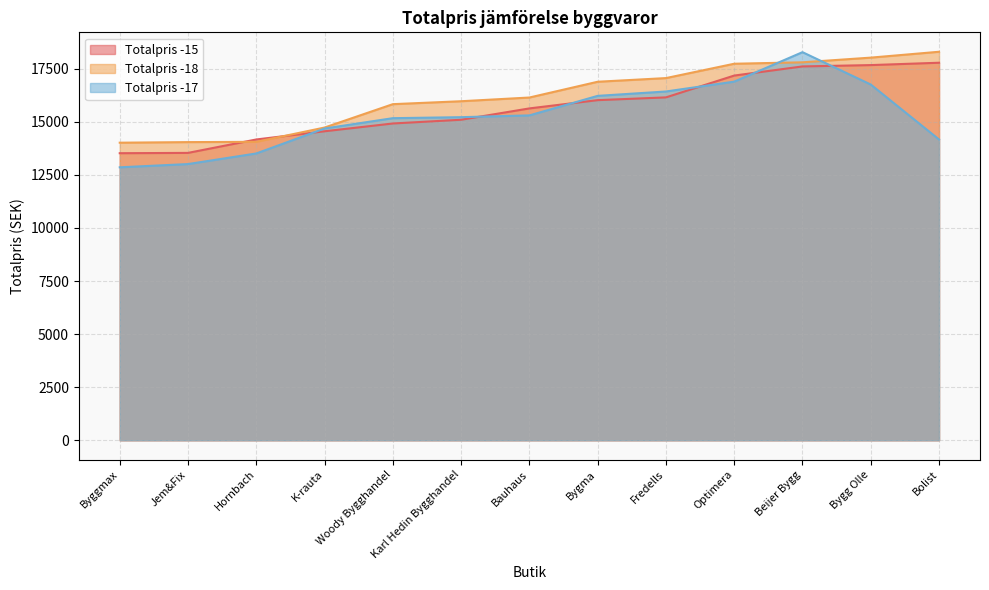

What is the sum of all Totalpris -17 values?

198469.2